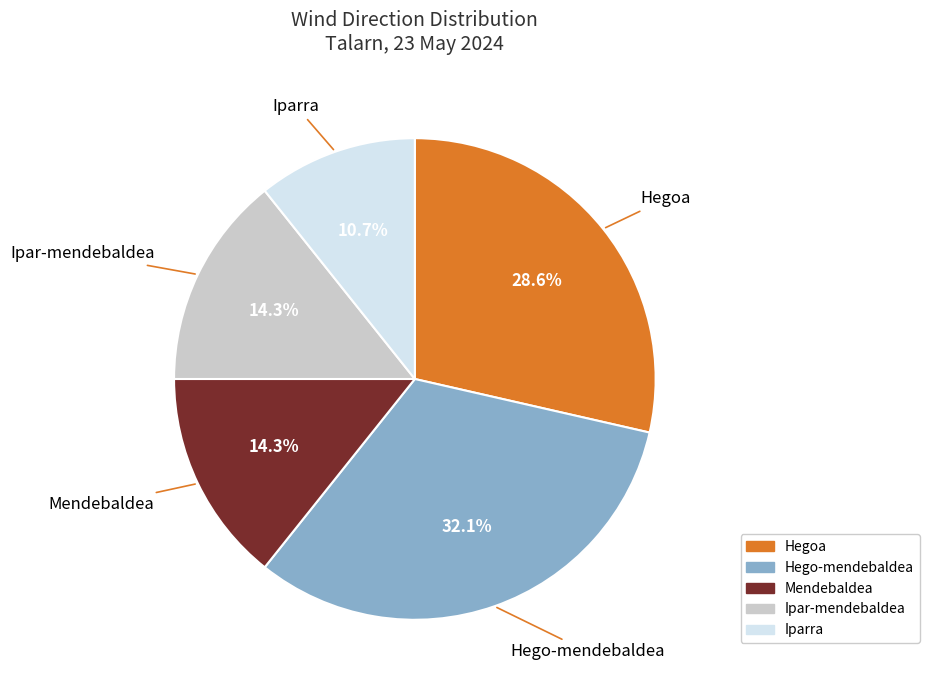

To the nearest percent, what is the difference between the largest and smallest slice percentages?

21%